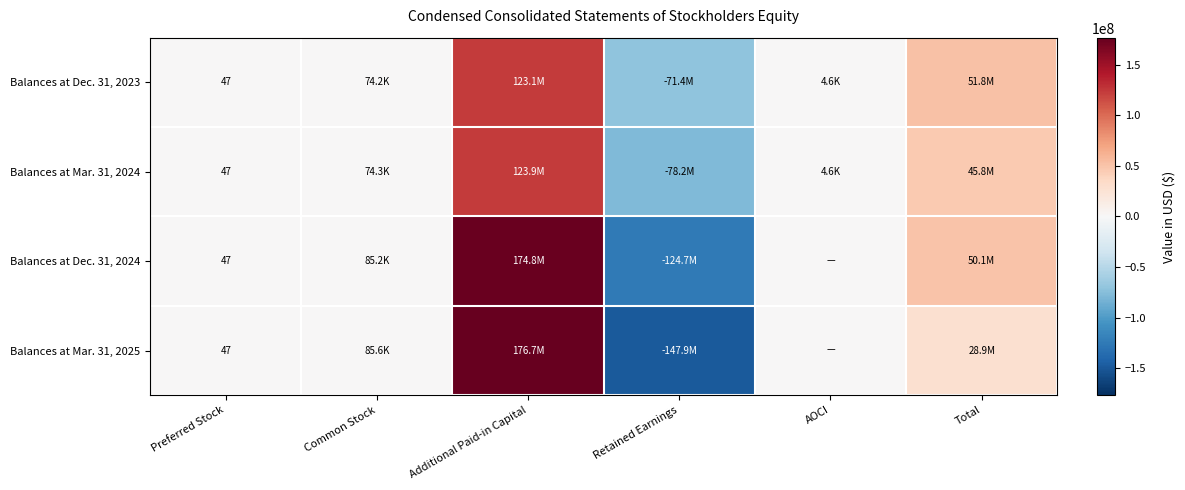

The Balances at Dec. 31, 2024 series shows 47 at Preferred Stock. True or false?

True